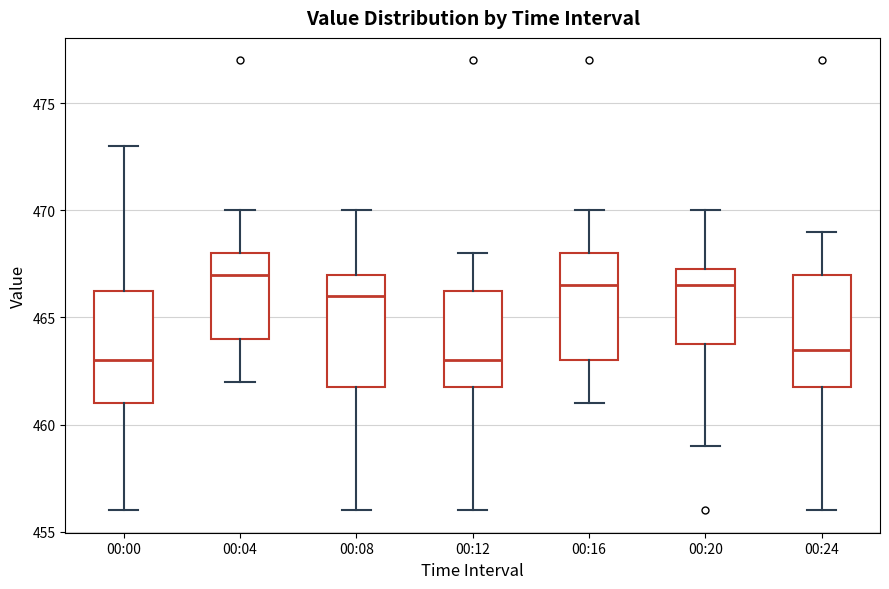

Reading left to right, transcribe this box plot: for each box, give where its median line is, the range the box spans, and where its two whiskers end, as read against the y-axis. The values are not printed on the chart, so give them approximately, as read against the axis.

00:00: median 463.0, box 461.0 to 466.5, whiskers 456.0 to 473.0
00:04: median 467.0, box 464.0 to 468.0, whiskers 462.0 to 470.0
00:08: median 466.0, box 462.0 to 467.0, whiskers 456.0 to 470.0
00:12: median 463.0, box 462.0 to 466.5, whiskers 456.0 to 468.0
00:16: median 466.5, box 463.0 to 468.0, whiskers 461.0 to 470.0
00:20: median 466.5, box 464.0 to 467.5, whiskers 459.0 to 470.0
00:24: median 463.5, box 462.0 to 467.0, whiskers 456.0 to 469.0